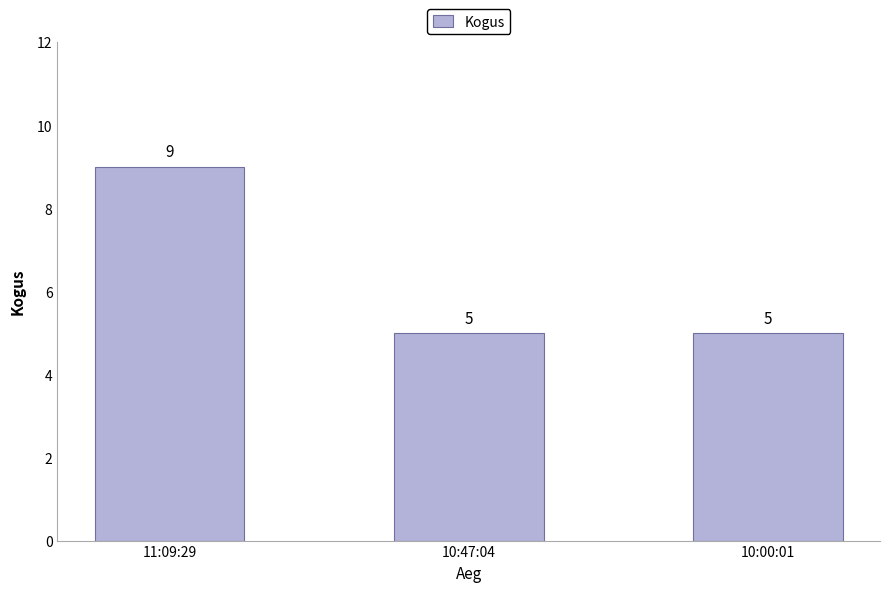

What is the ratio of the value at 10:00:01 to the value at 11:09:29?

0.6